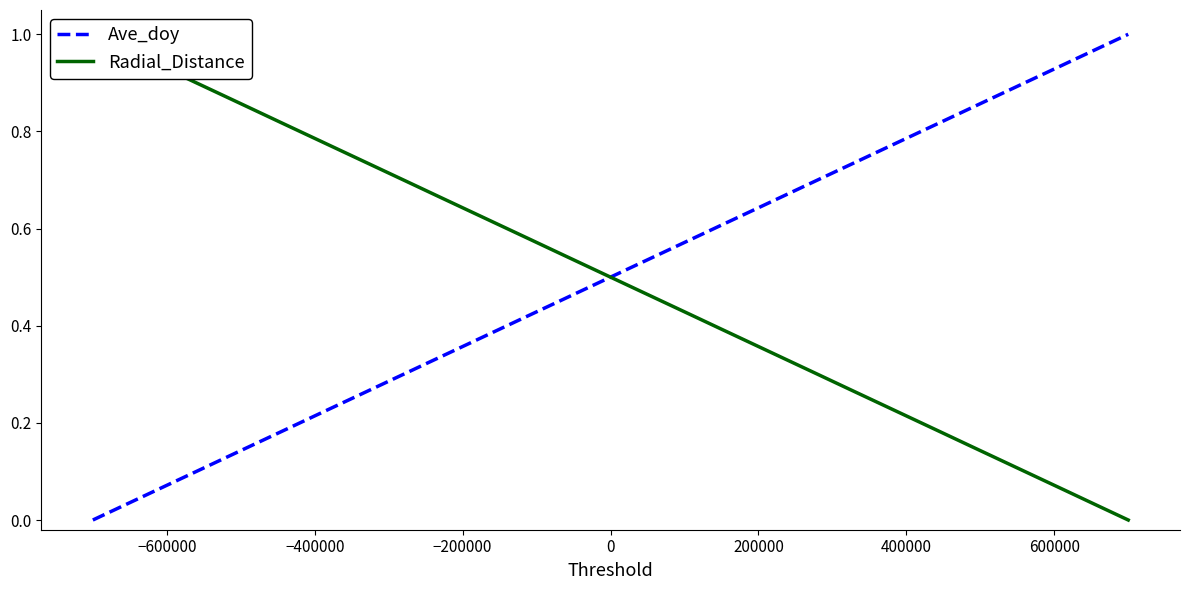

How many lines are shown in the chart?

2